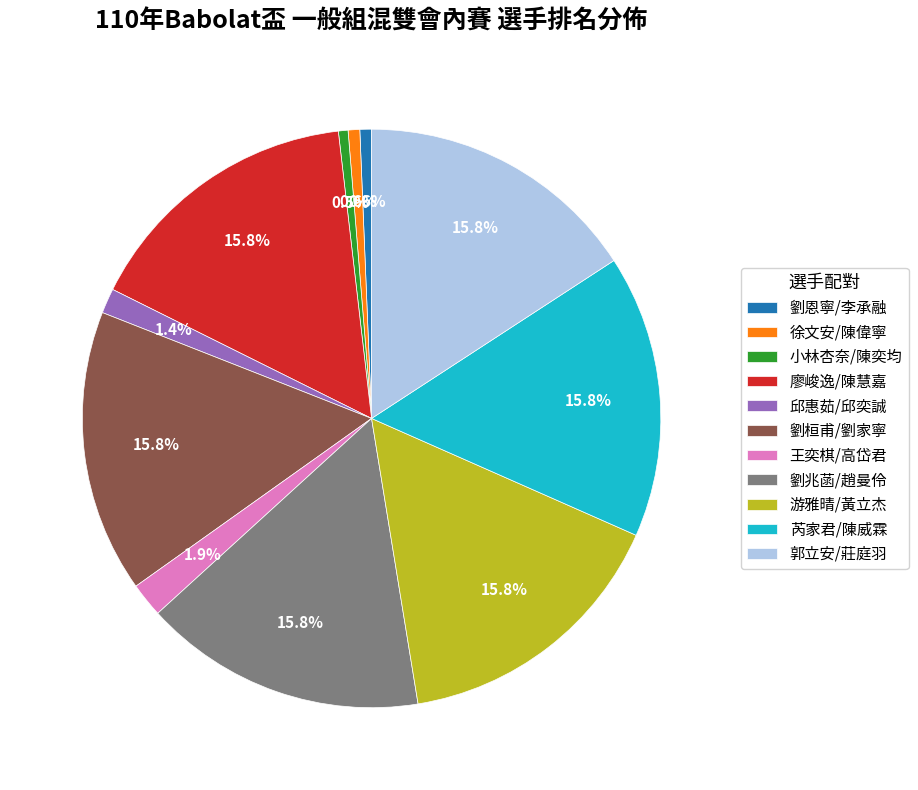

To the nearest percent, what percentage of the pie is 邱惠茹/邱奕誠?

1%